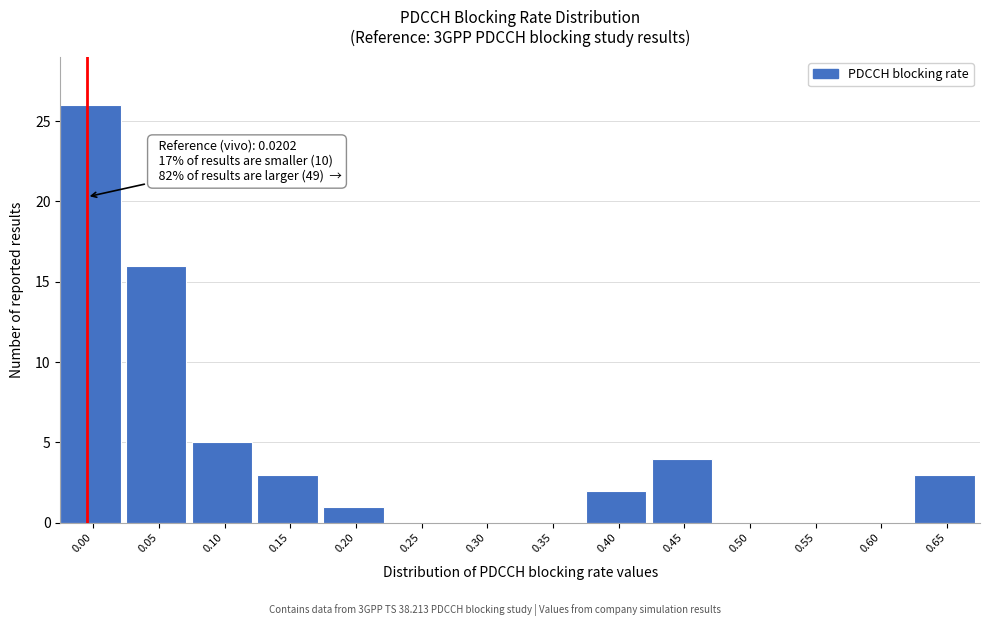

Reading left to right, extract all data points from this chart.

0.00=26	0.05=16	0.10=5	0.15=3	0.20=1	0.25=0	0.30=0	0.35=0	0.40=2	0.45=4	0.50=0	0.55=0	0.60=0	0.65=3